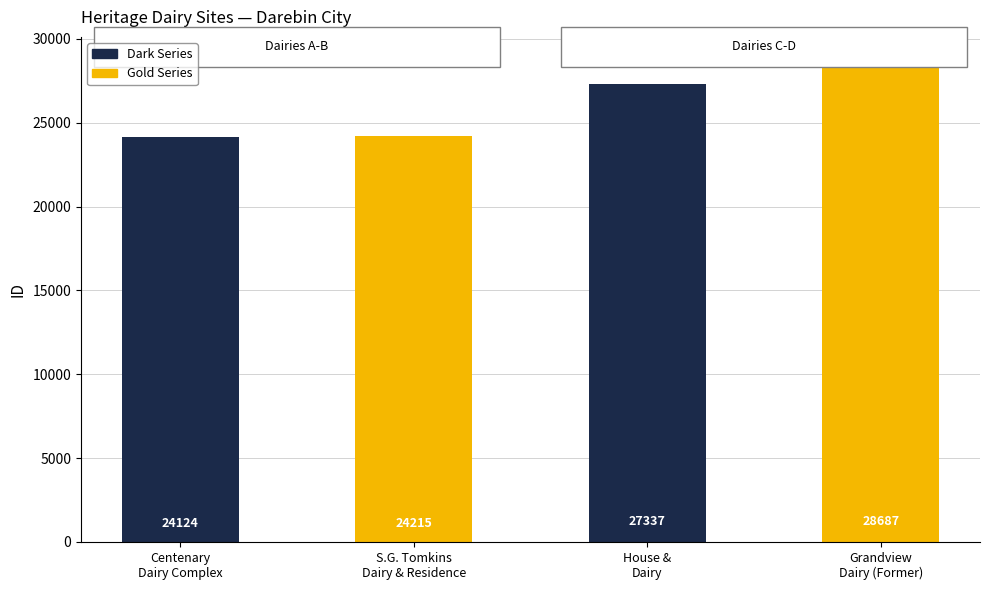

What is the sum of all values?

104363